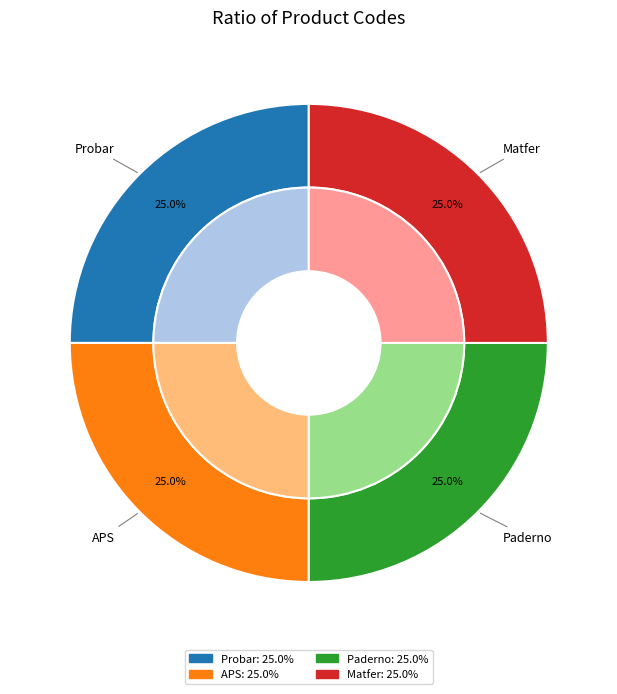

Does Matfer account for over 50% of the chart?

No